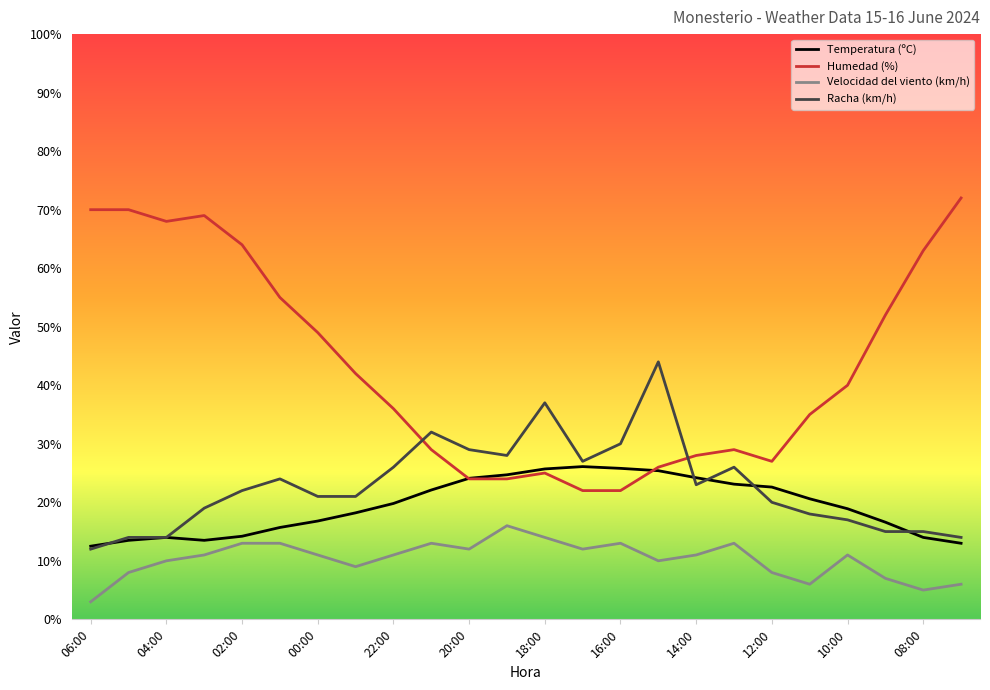

How many lines are shown in the chart?

4